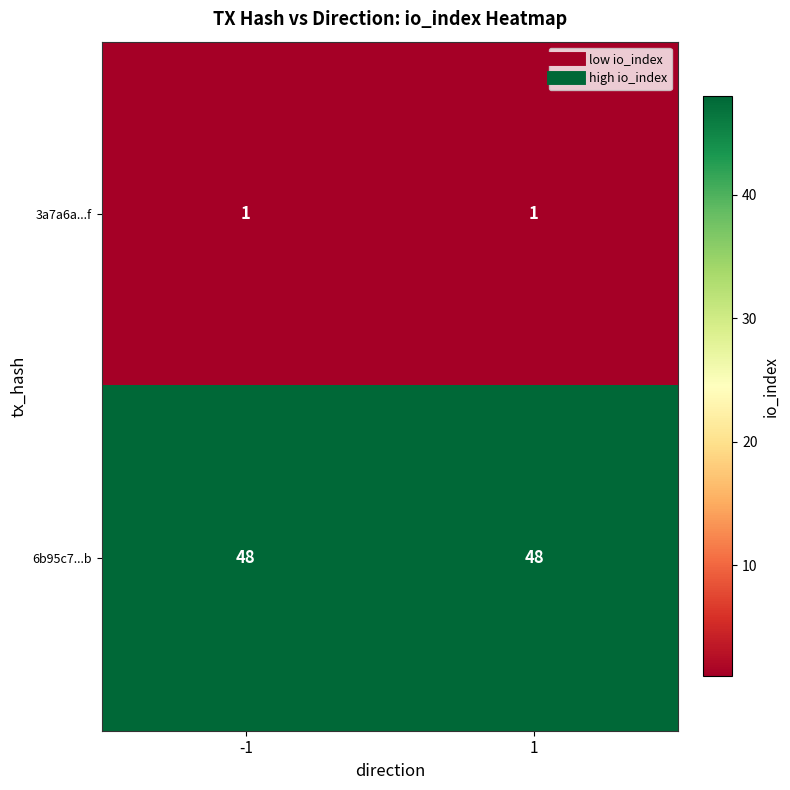

List the series in order of their peak value, highest first.

6b95c7...b, 3a7a6a...f